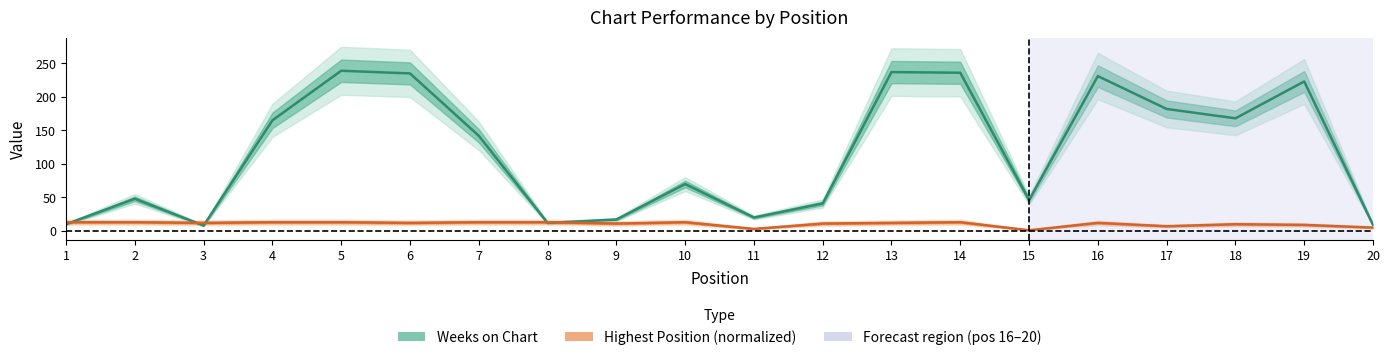

Which series has the widest spread of values?

Weeks on Chart